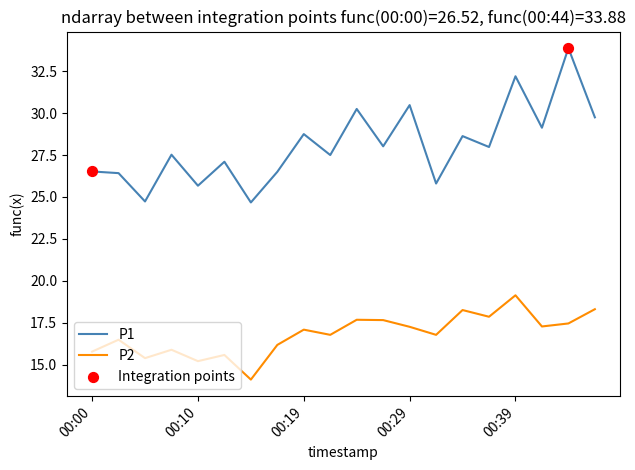

Which series has the largest total across all categories?

P1